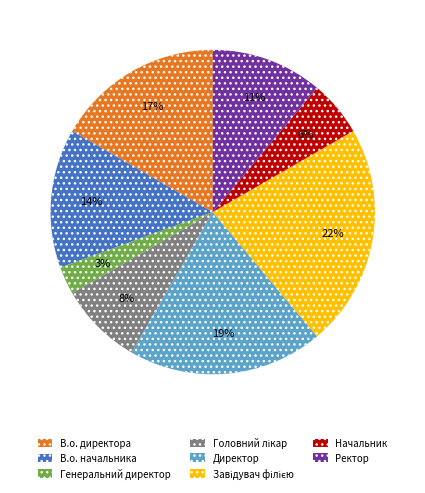

Is Начальник the majority of the pie?

No